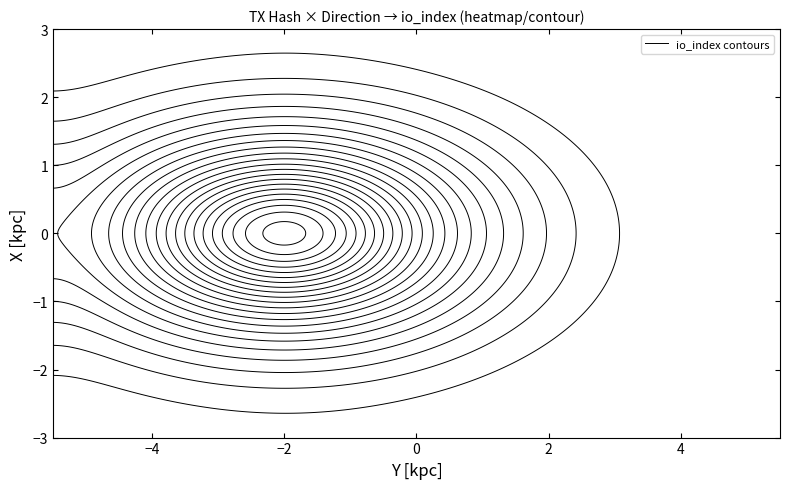

Which label corresponds to the smallest value in the chart?

-1